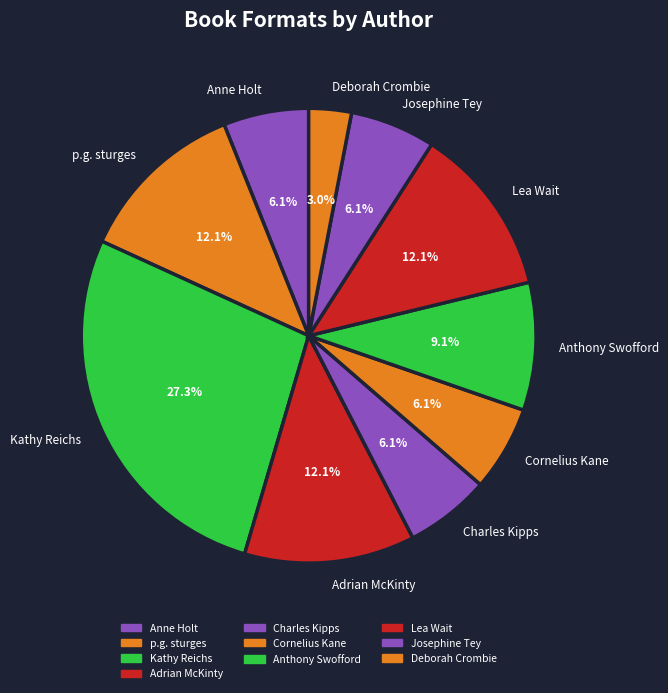

Which category has the smallest portion of the pie?

Deborah Crombie